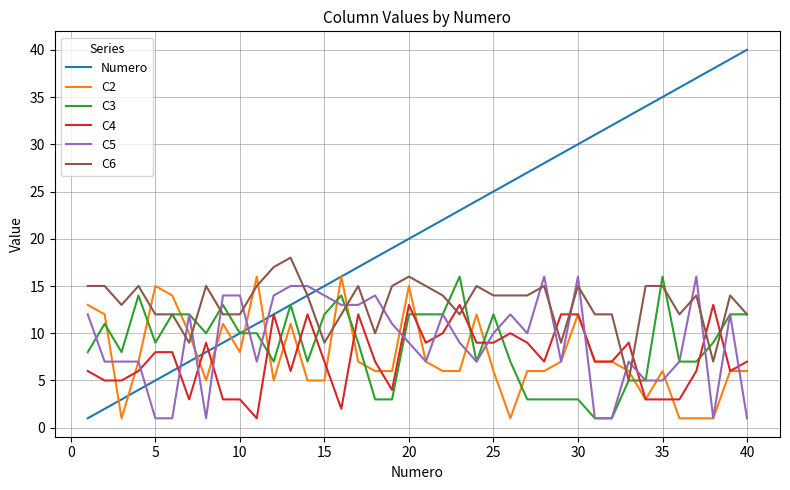

Which series has the largest total across all categories?

Numero